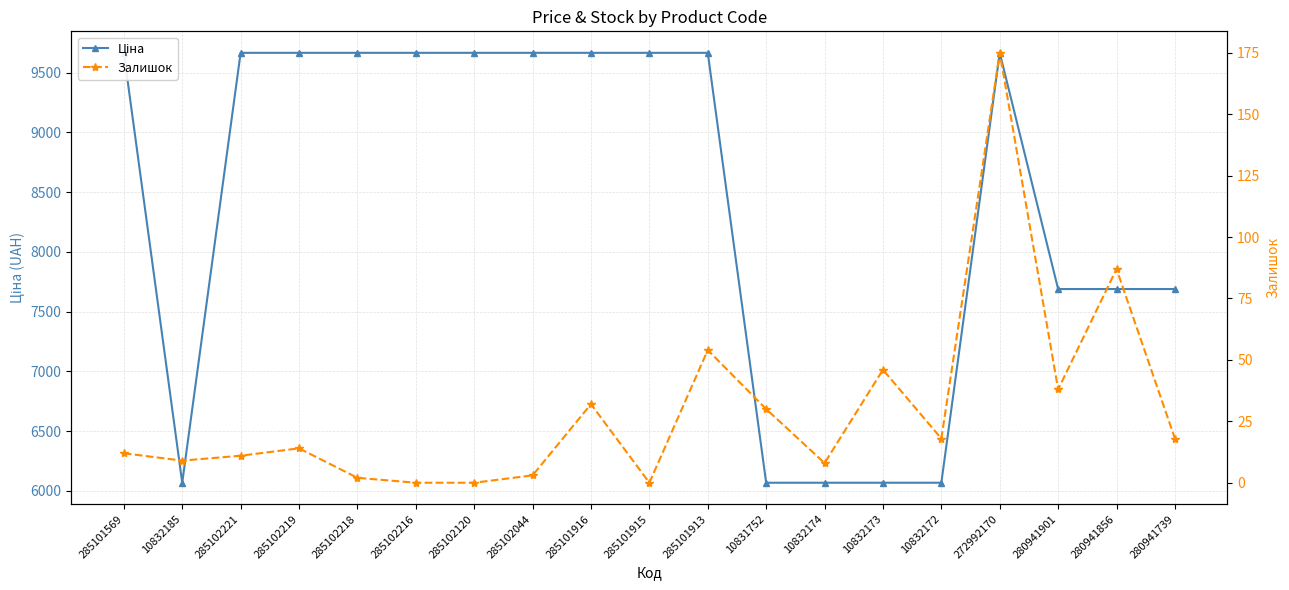

List the series in order of their overall mean, lowest first.

Залишок, Ціна